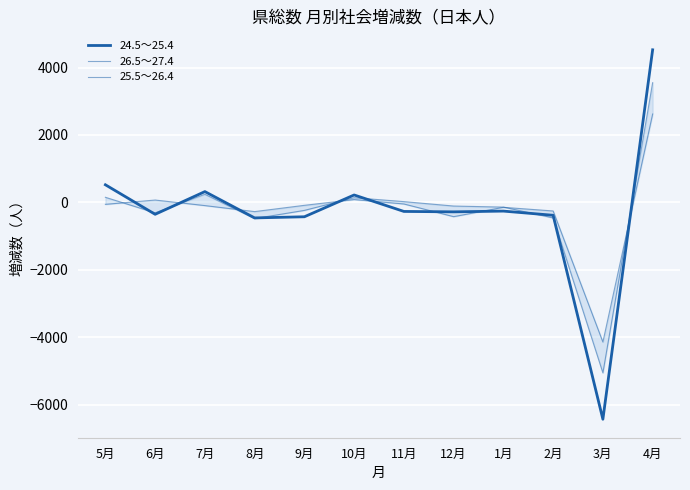

What is the sum of the 26.5～27.4 values at 5月 and 2月?

-308